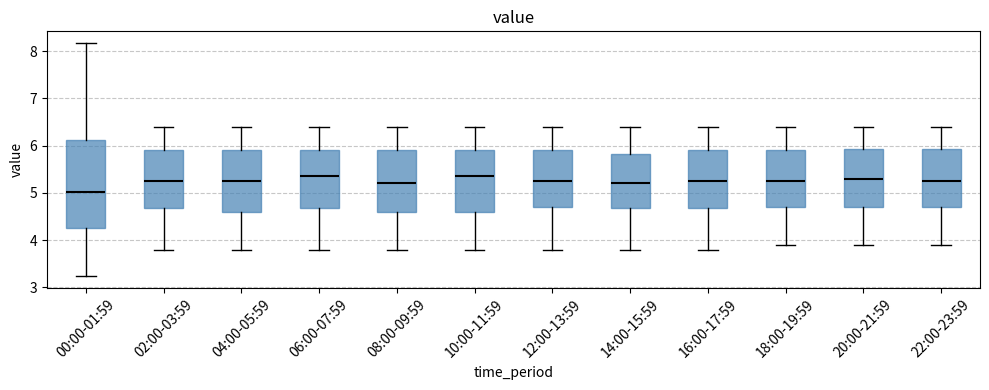

Which box has the lowest median line?

00:00-01:59